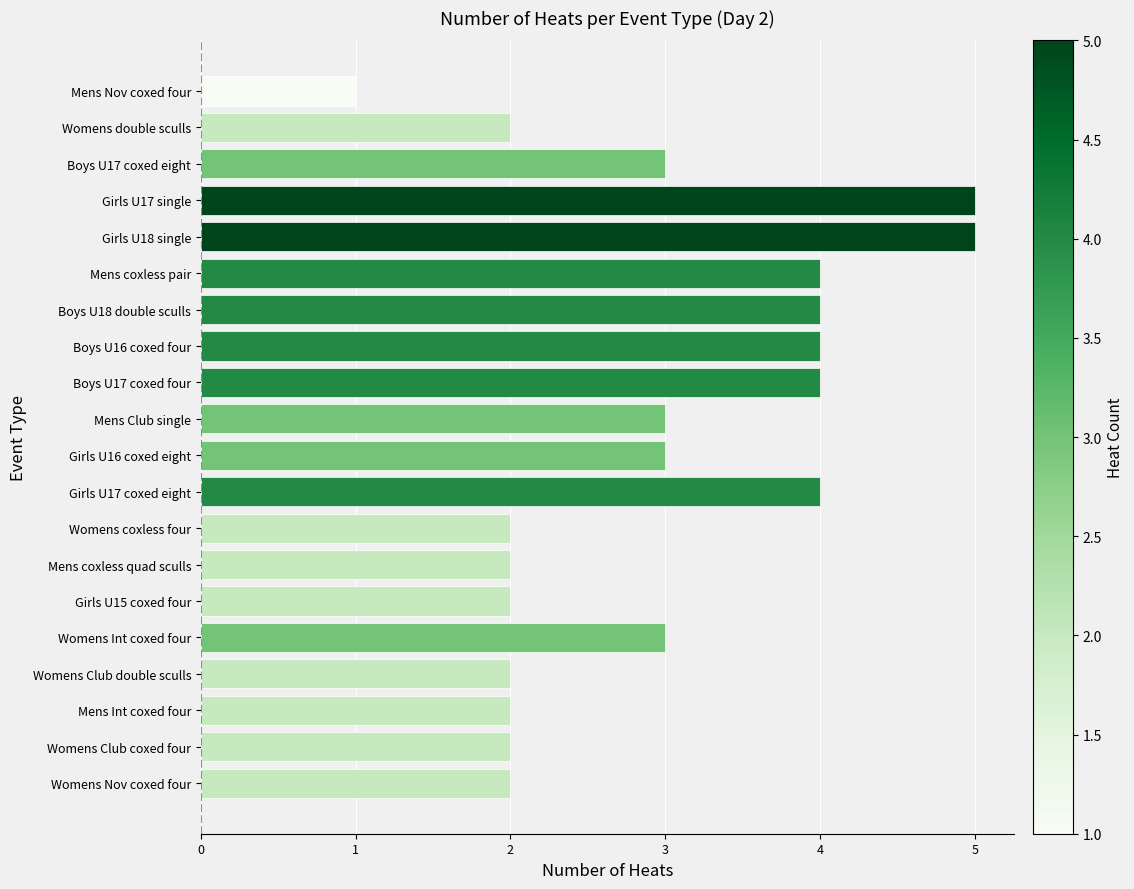

What is the difference between the maximum and minimum values?

4